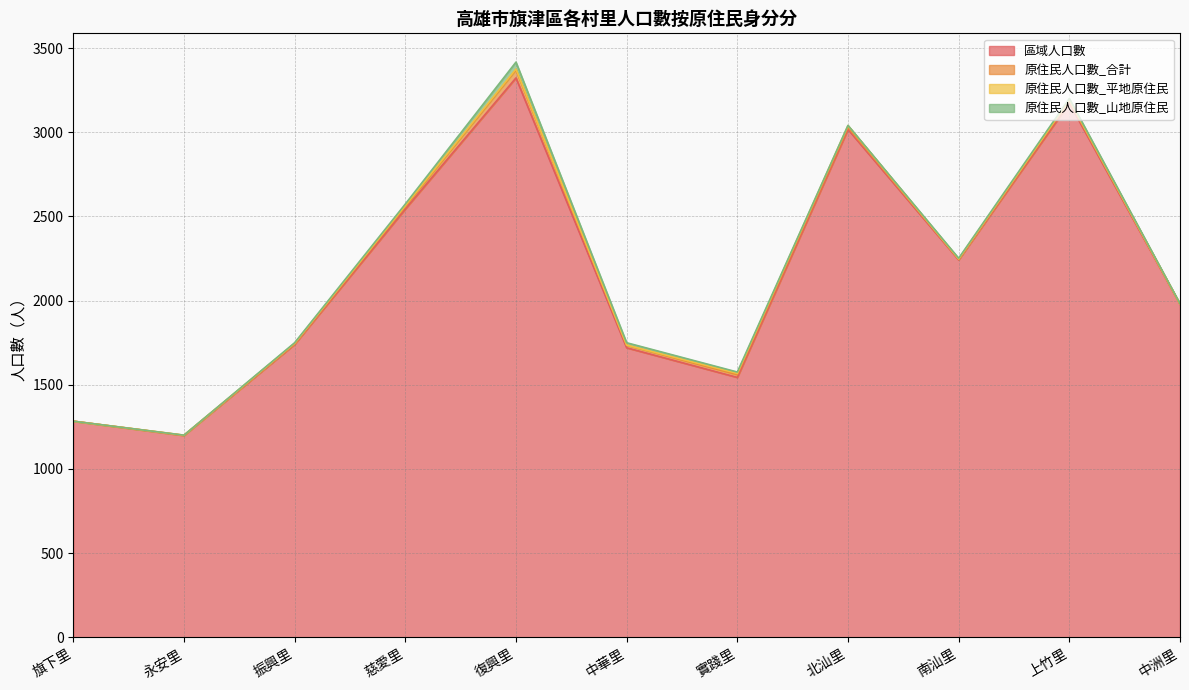

Where is the first local maximum for 區域人口數?

復興里